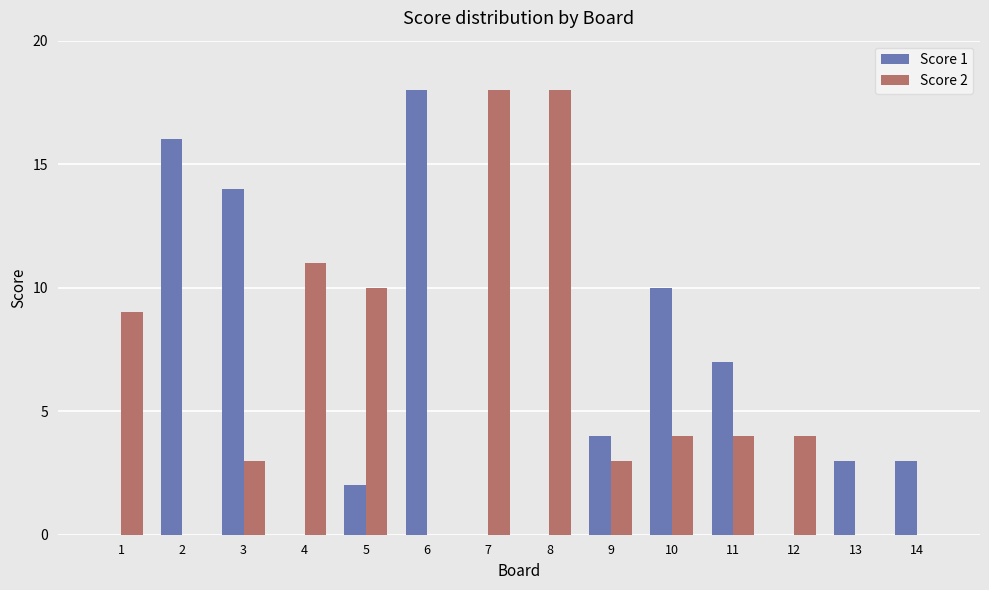

Reading left to right, list all the values displayed in this chart.

Score 1: 0	16	14	0	2	18	0	0	4	10	7	0	3	3
Score 2: 9	0	3	11	10	0	18	18	3	4	4	4	0	0